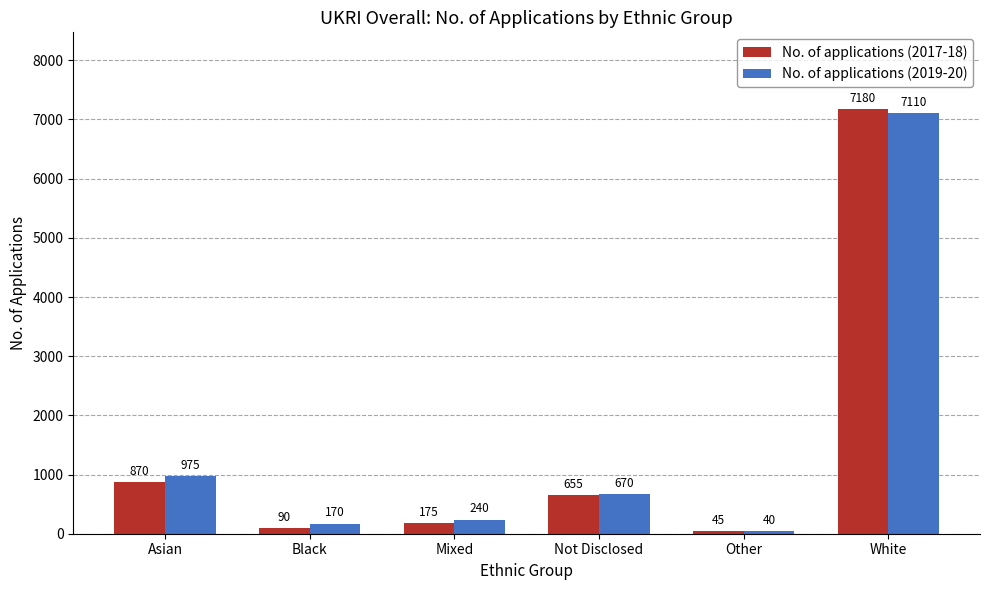

How many data points does each series have?

6